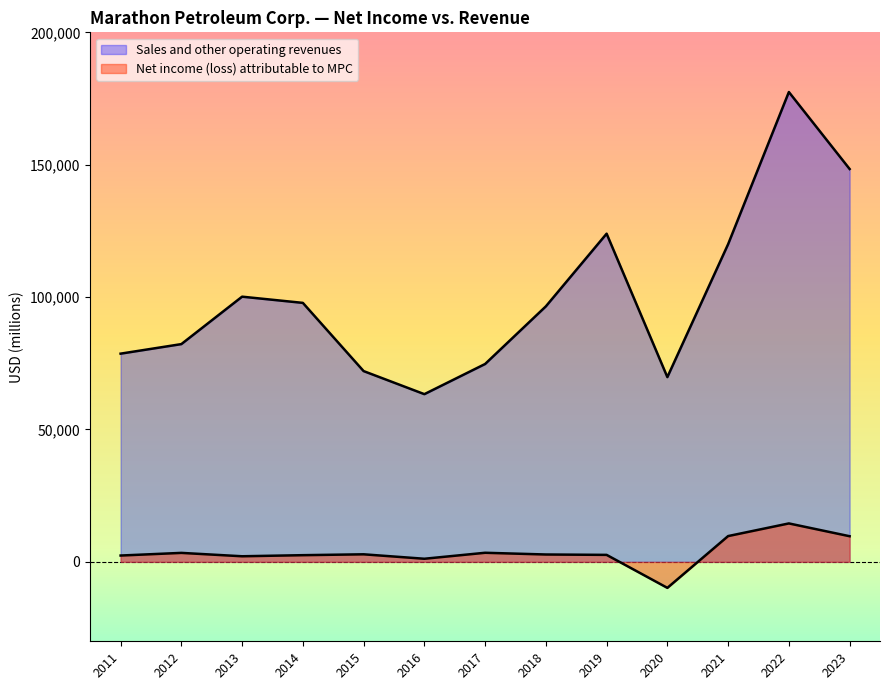

What is the maximum value for Net income (loss) attributable to MPC?

14516